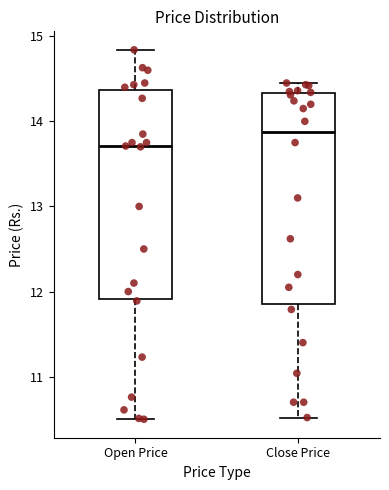

Where is the lower edge of the box for Close Price on the y-axis? The values are not printed on the chart, so give them approximately, as read against the axis.

11.9